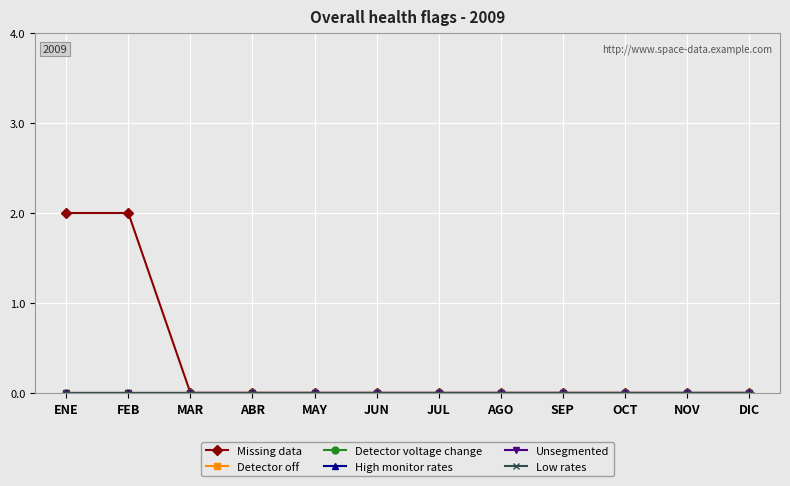

How many lines are shown in the chart?

6